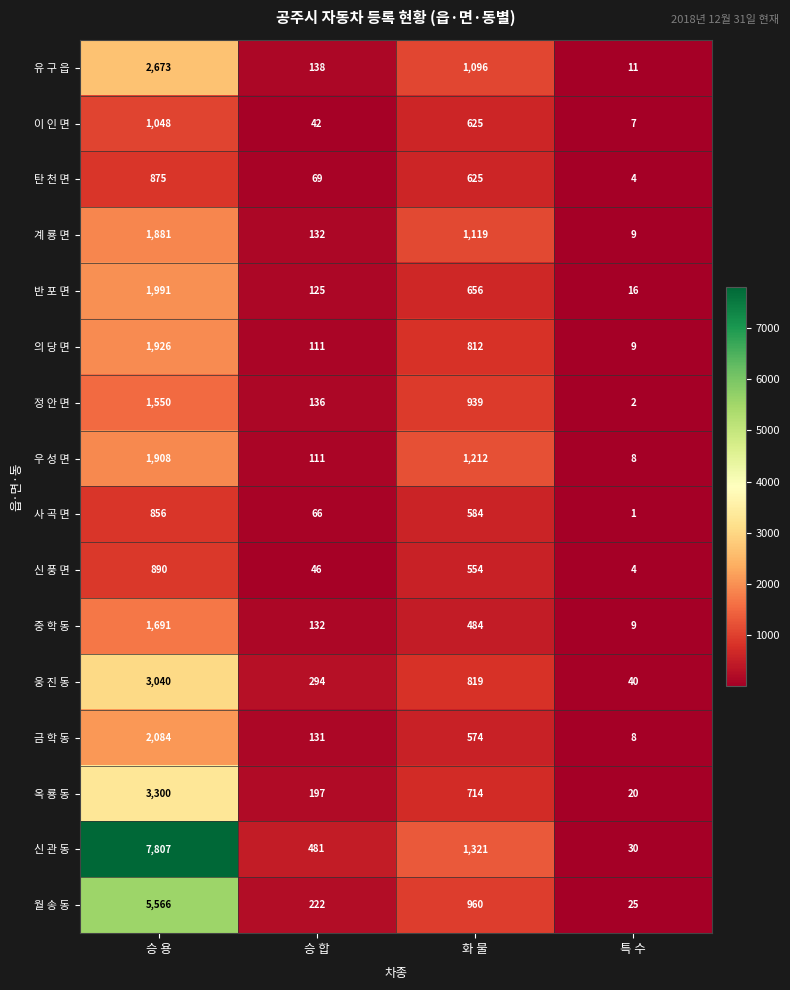

List the labels in order of 중 학 동 value, largest first.

승 용, 화 물, 승 합, 특 수